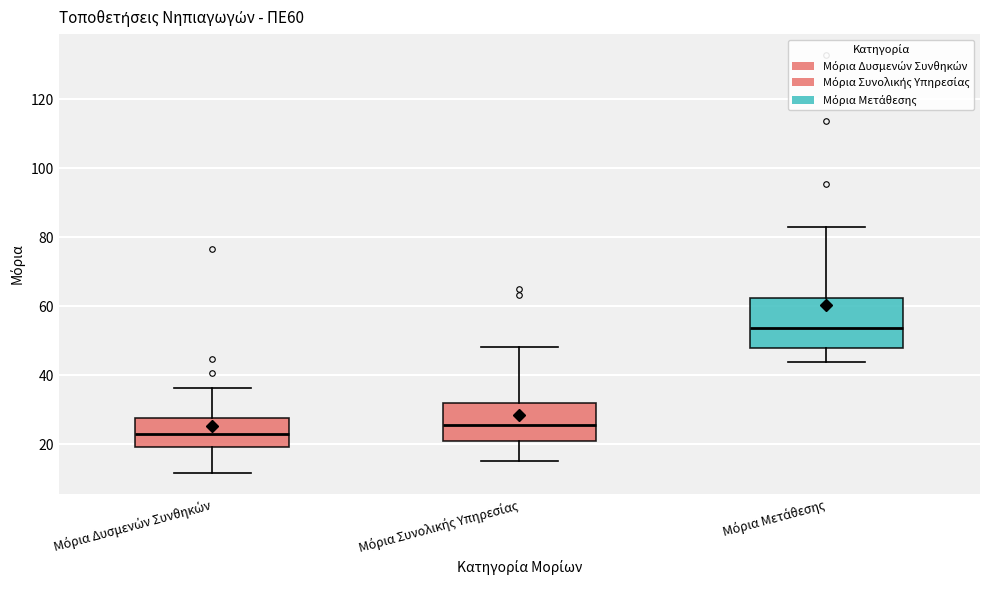

Comparing the boxes themselves (not the whiskers), which one is the tallest?

Μόρια Μετάθεσης